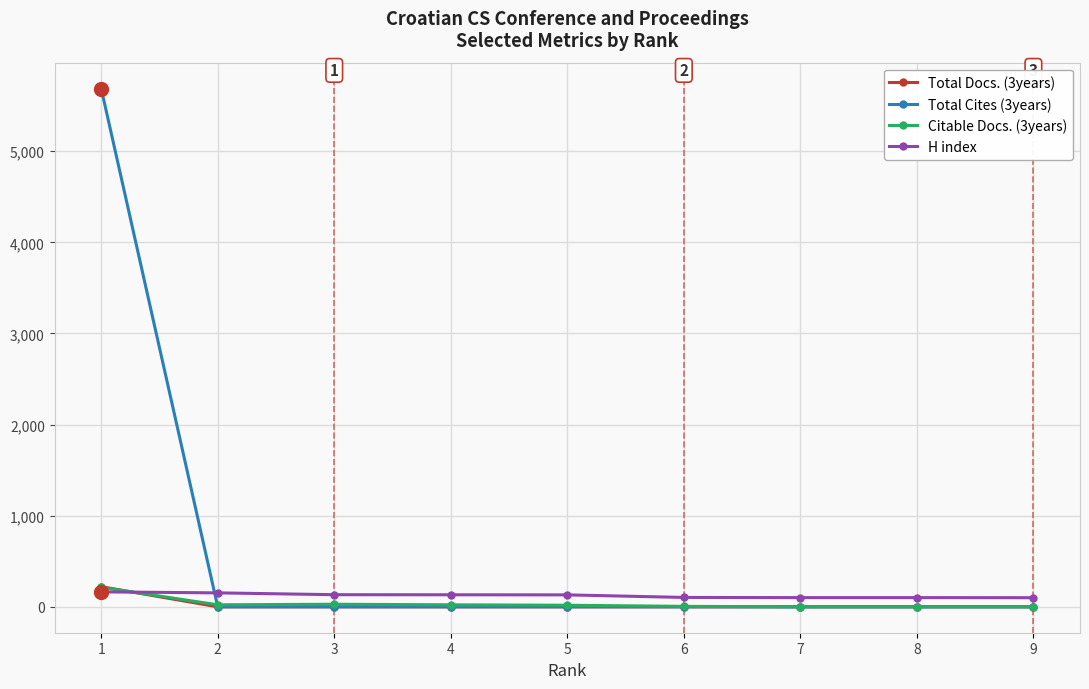

How many times do Citable Docs. (3years) and H index cross each other?

1